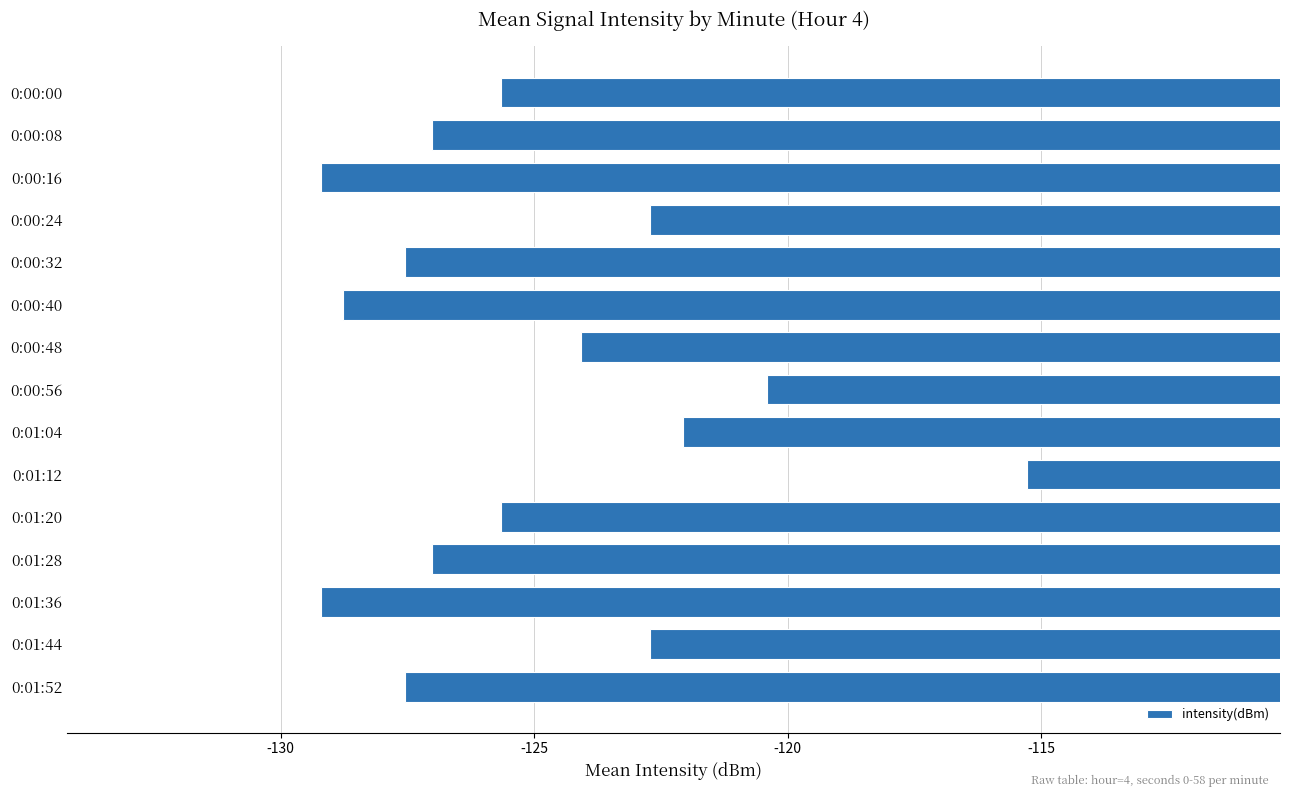

True or false: the data shows -24.4 at 0:01:12.

False